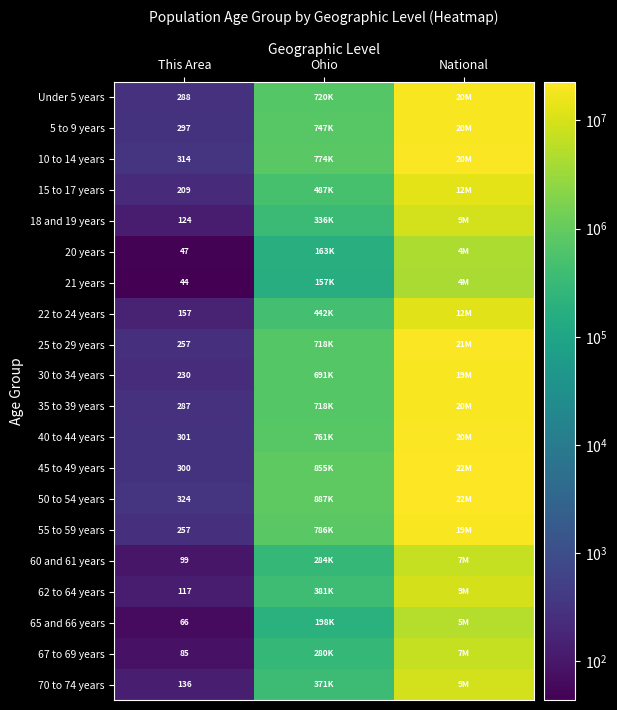

True or false: 18 and 19 years has a value of 64 at This Area.

False